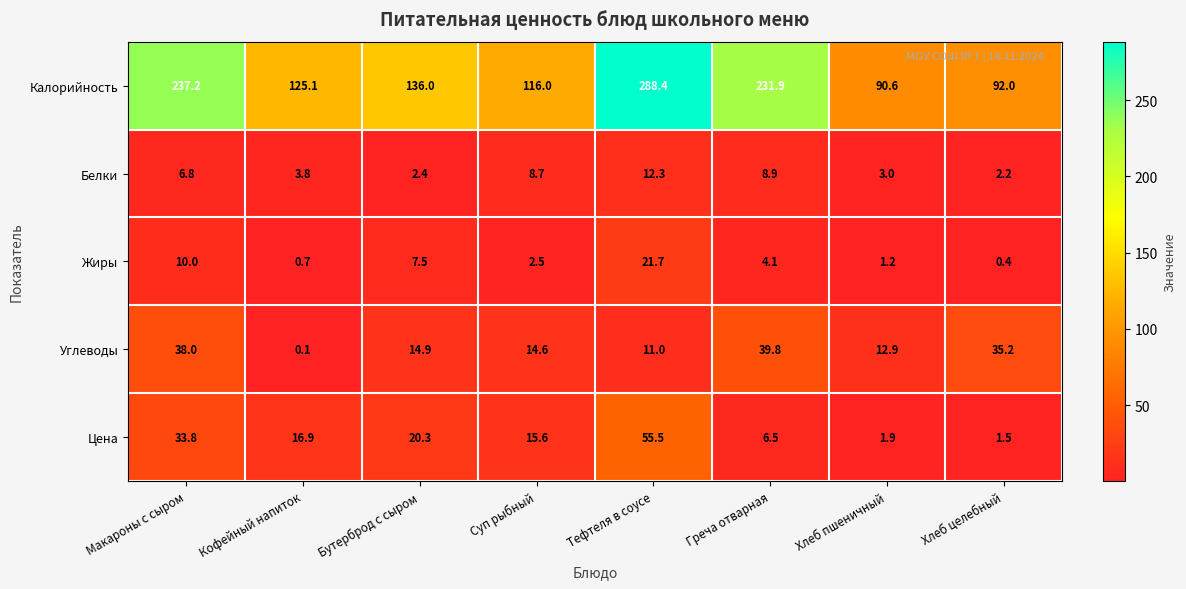

Which series has the largest range (max minus min)?

Калорийность